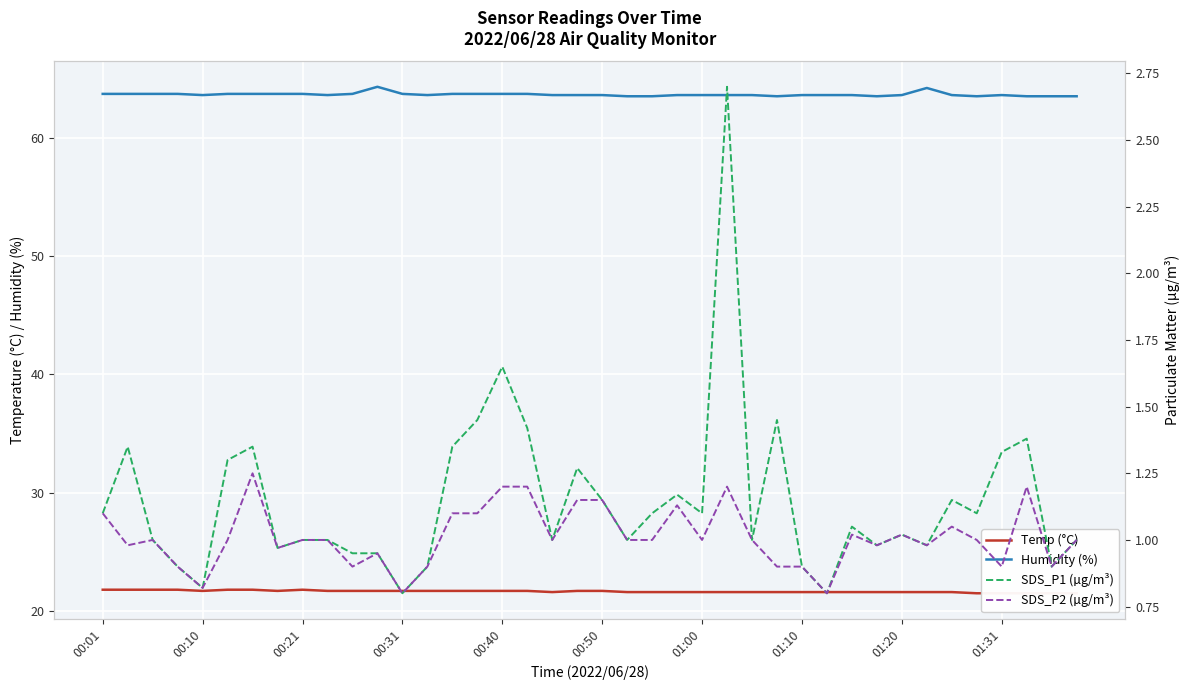

What is the minimum value shown in the chart?

0.8